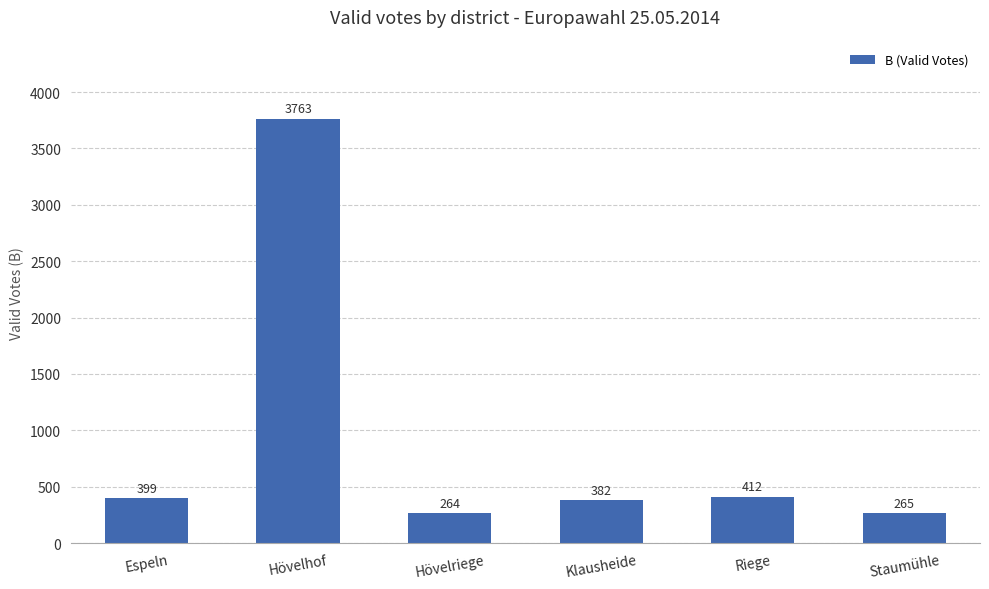

What is the value of the 3rd bar from the left?

264